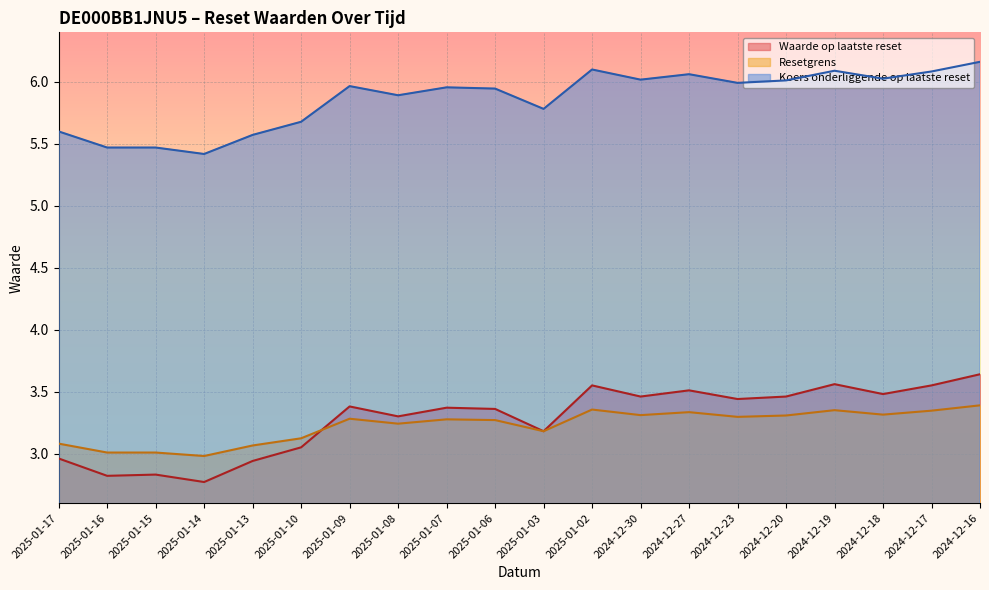

The value of Resetgrens at 2025-01-15 is 0.9. True or false?

False